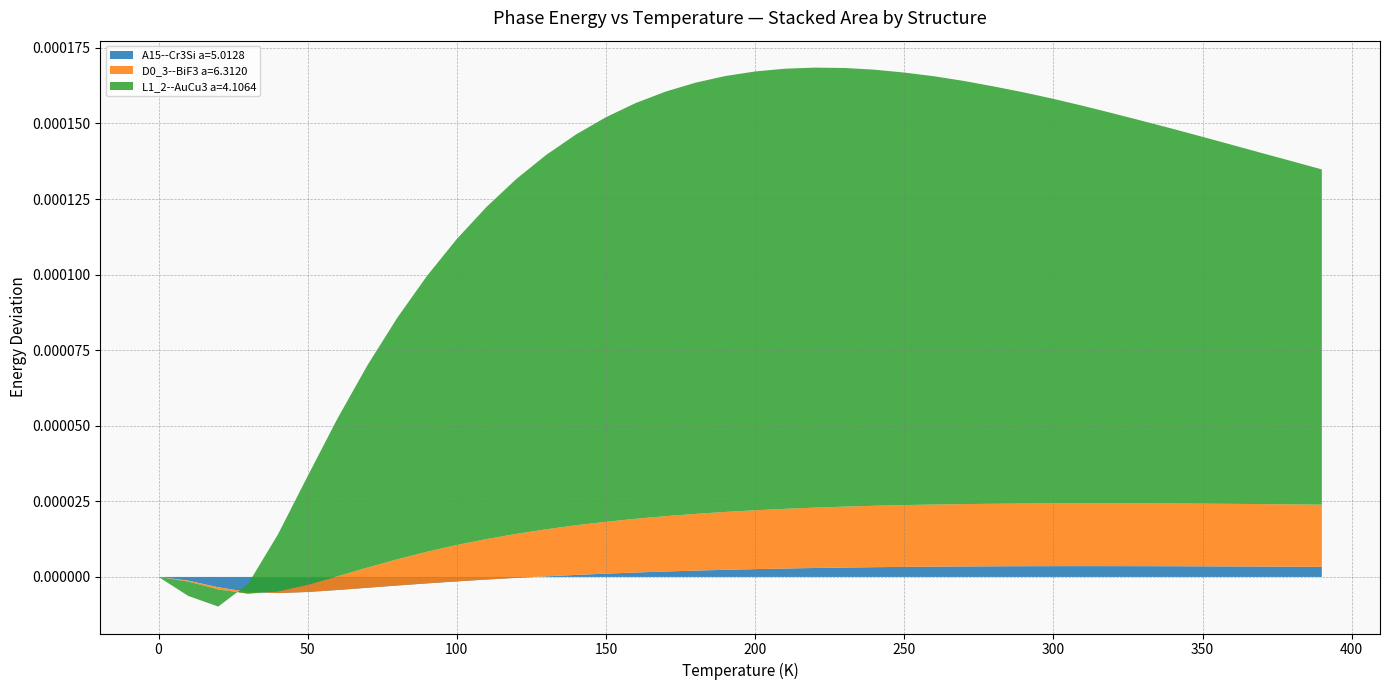

Reading left to right, transcribe all the data shown in this chart.

A15--Cr3Si a=5.0128: 0.0	-0.0	-0.0	-0.0	-0.0	-0.0	-0.0	-0.0	-0.0	-0.0	-0.0	-0.0	-0.0	0.0	0.0	0.0	0.0	0.0	0.0	0.0	0.0	0.0	0.0	0.0	0.0	0.0	0.0	0.0	0.0	0.0	0.0	0.0	0.0	0.0	0.0	0.0	0.0	0.0	0.0	0.0
D0_3--BiF3 a=6.3120: 0.0	-0.0	-0.0	-0.0	0.0	0.0	0.0	0.0	0.0	0.0	0.0	0.0	0.0	0.0	0.0	0.0	0.0	0.0	0.0	0.0	0.0	0.0	0.0	0.0	0.0	0.0	0.0	0.0	0.0	0.0	0.0	0.0	0.0	0.0	0.0	0.0	0.0	0.0	0.0	0.0
L1_2--AuCu3 a=4.1064: 0.0	-0.0	-0.0	0.0	0.0	0.0	0.0	0.0	0.0	0.0	0.0	0.0	0.0	0.0	0.0	0.0	0.0	0.0	0.0	0.0	0.0	0.0	0.0	0.0	0.0	0.0	0.0	0.0	0.0	0.0	0.0	0.0	0.0	0.0	0.0	0.0	0.0	0.0	0.0	0.0